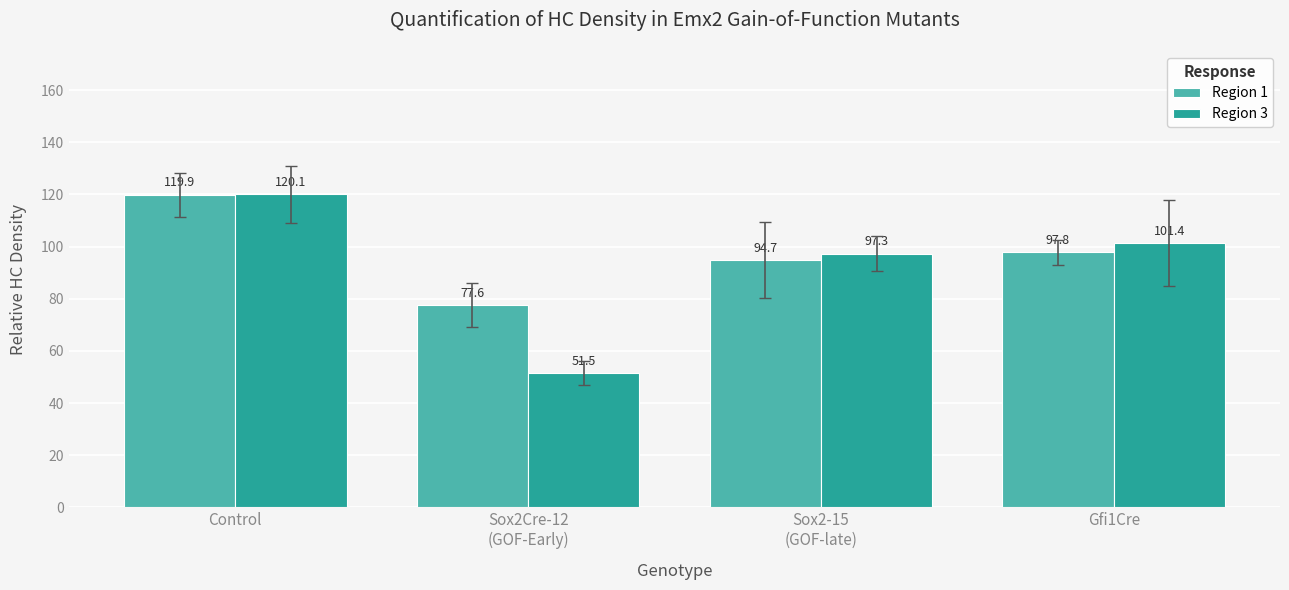

Between Control and Sox2Cre-12
(GOF-Early), which series saw the biggest shift?

Region 3